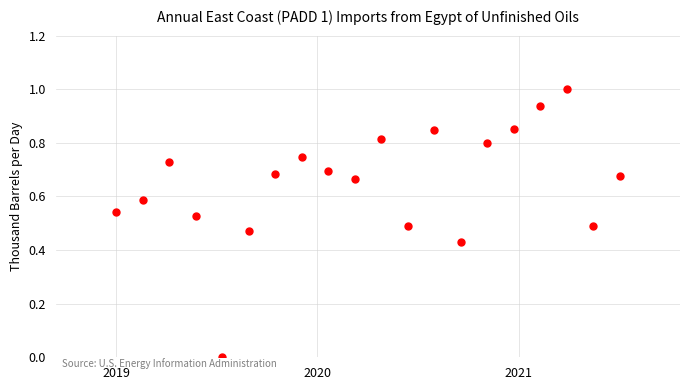

What is the range of X values (max minus min)?

2.5